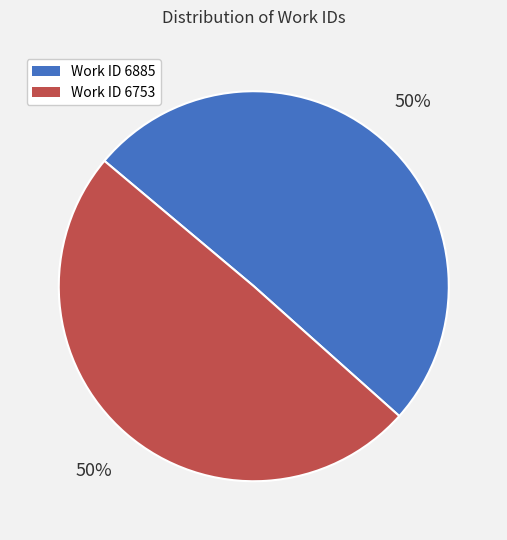

To the nearest percent, what is the average slice percentage?

50%